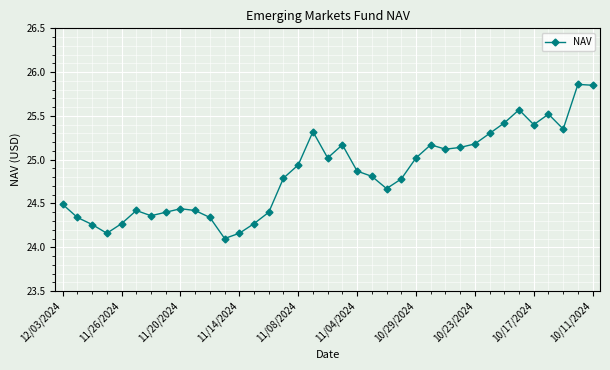

What is the difference between the second highest and second lowest values?

1.7